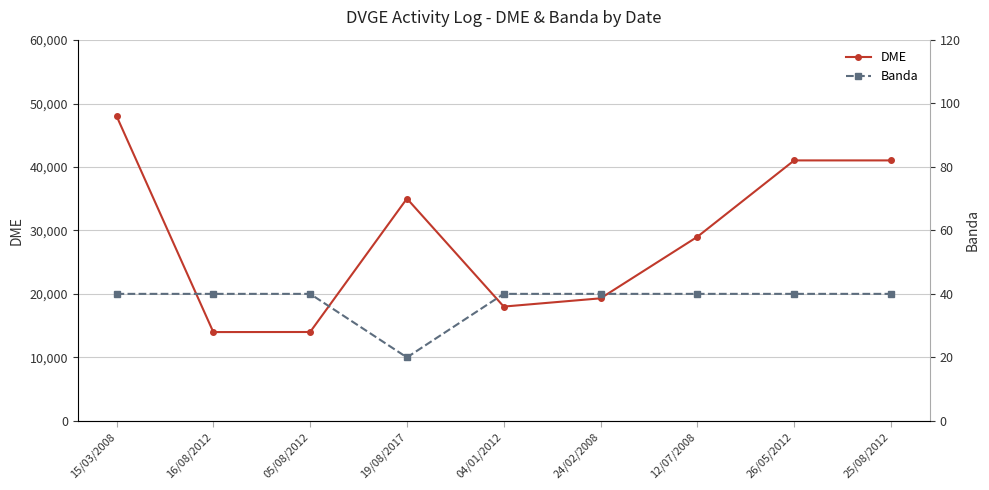

Which series has the largest total across all categories?

DME